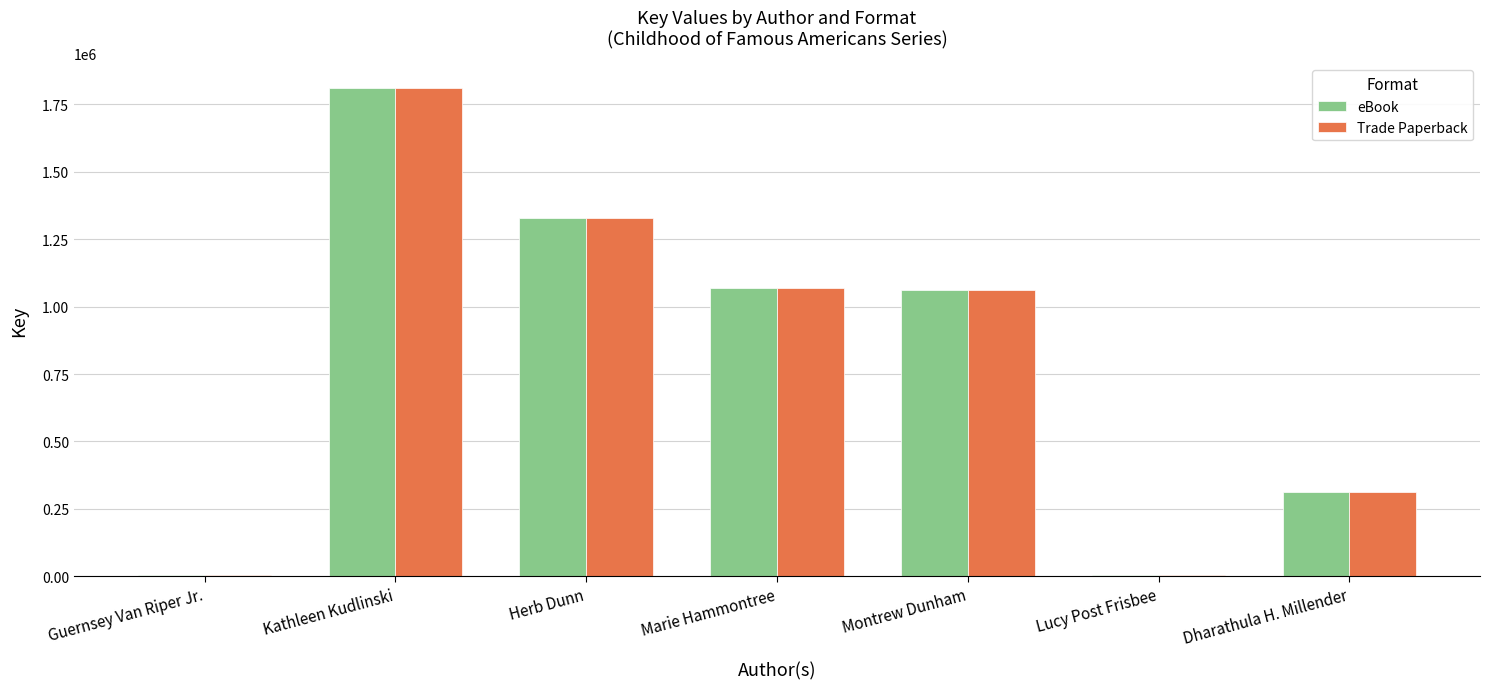

What is the sum of all eBook values?

5594226